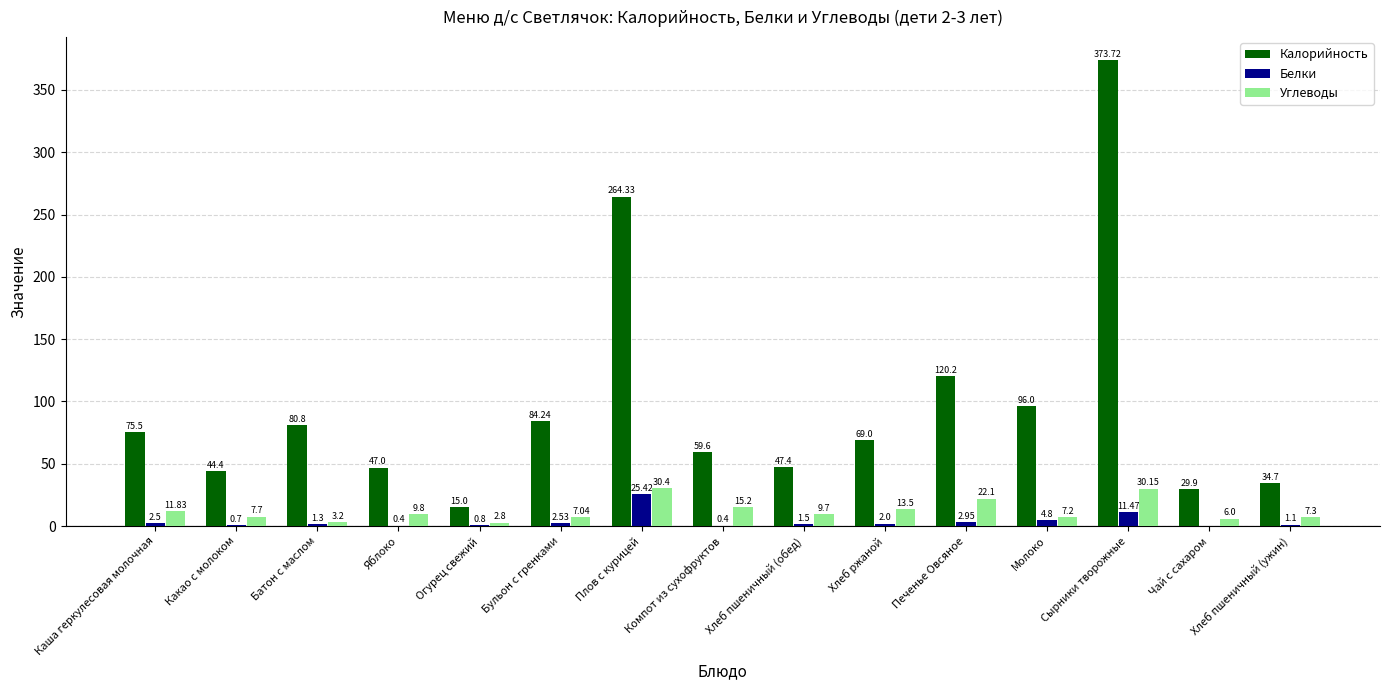

Are the bars grouped side by side (vs. stacked)?

Yes